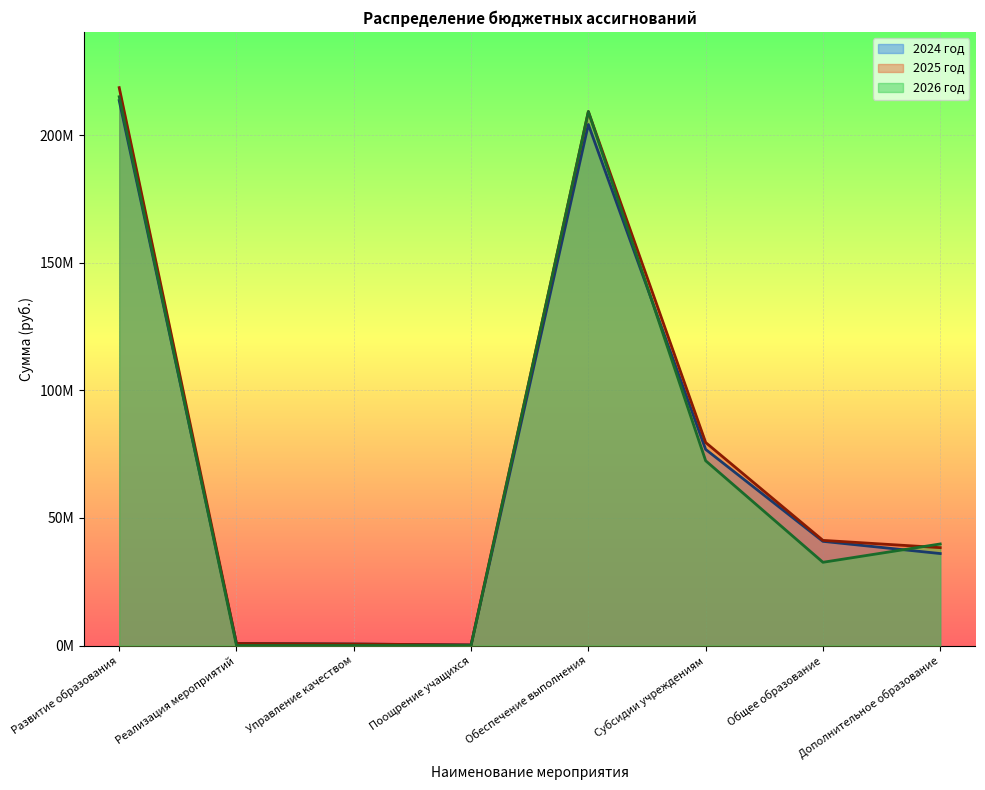

At which category does the chart reach its peak across all series?

Развитие образования